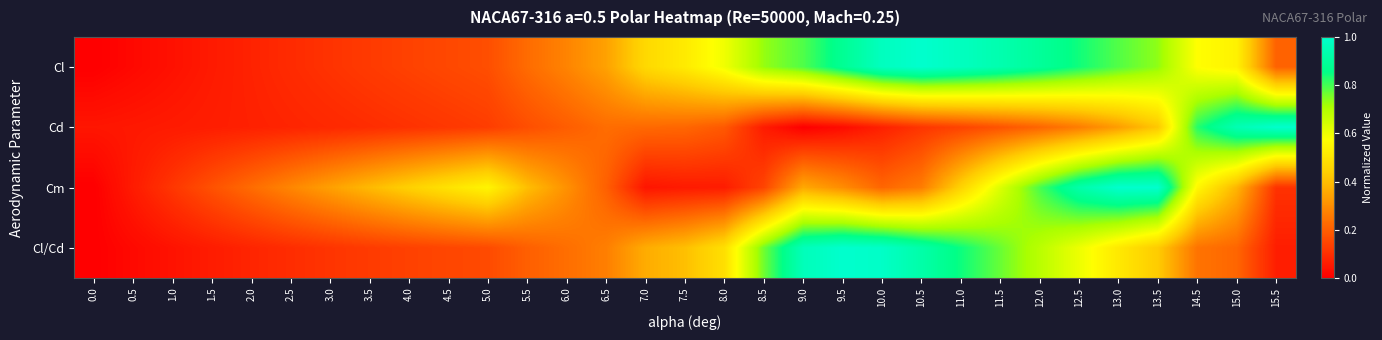

What is the total value across all series at 10.0?

2.2